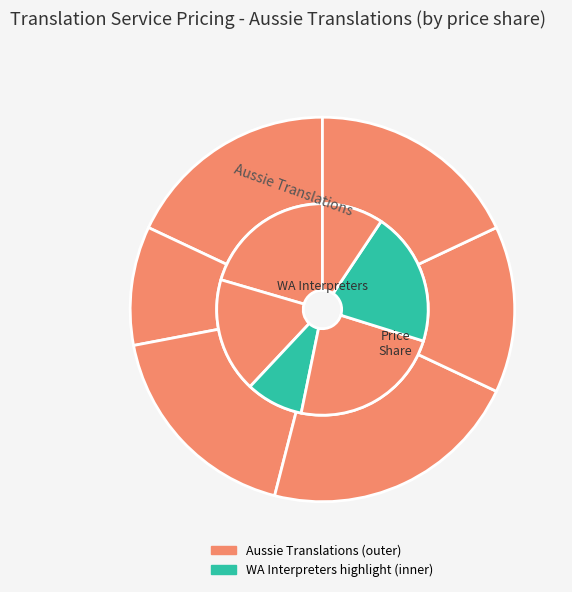

True or false: Complex/Specialist Text - Per Additional accounts for 3% of the total.

False